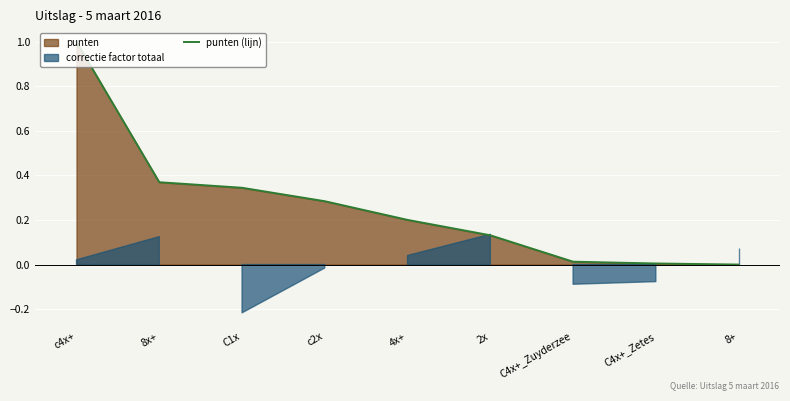

What is the change in value from 8x+ to 8+?

-0.4